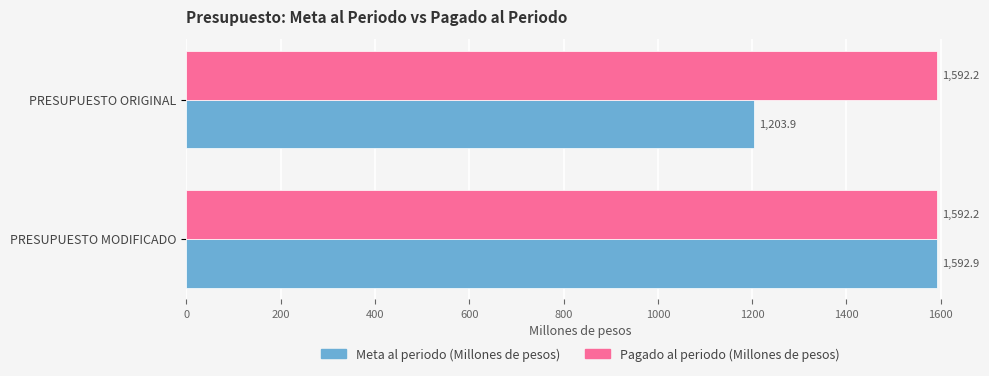

What is the average value of the Pagado al periodo (Millones de pesos) series?

1592.2